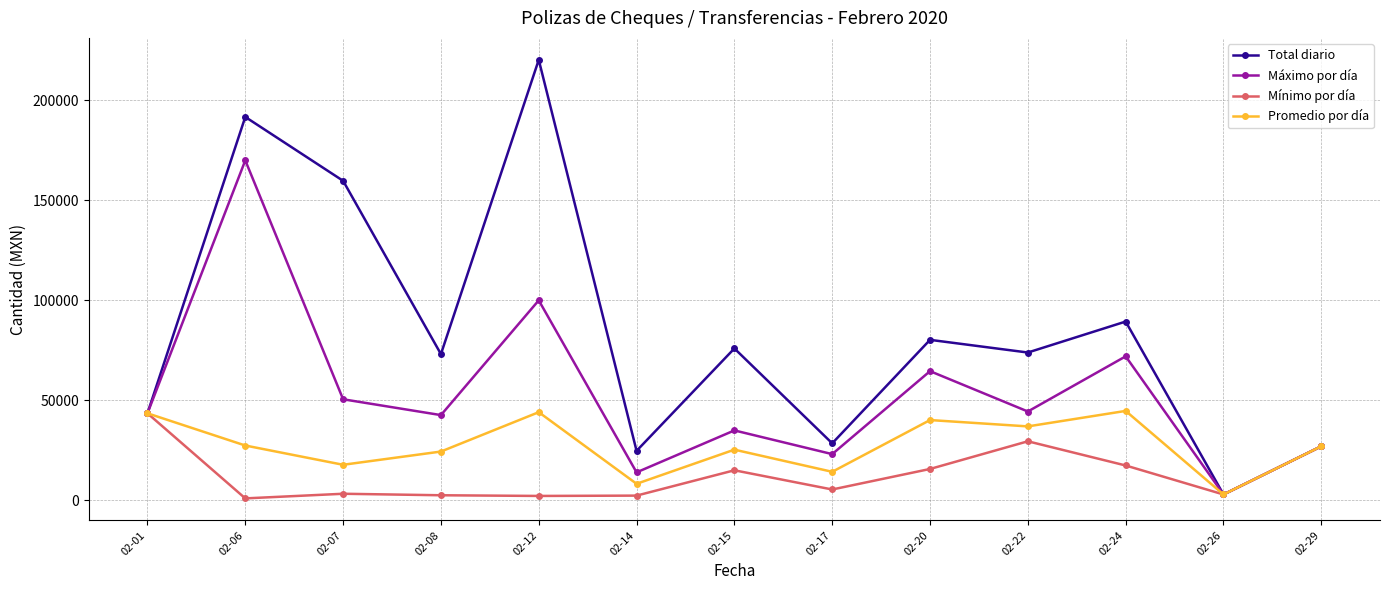

What is the value of the Total diario point at the 10th from the left?

73900.0